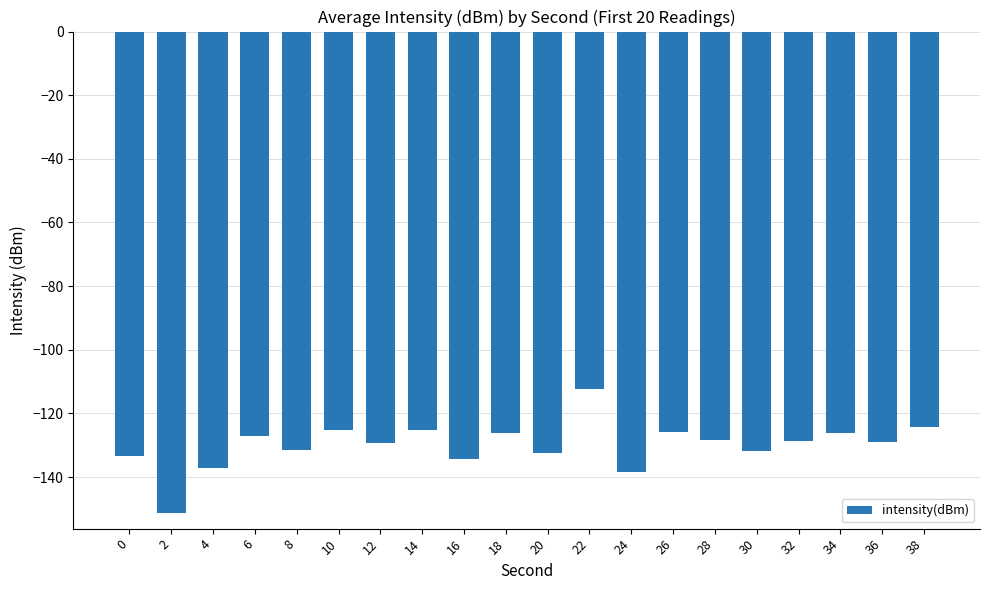

True or false: the data shows -124.1 at 38.

True